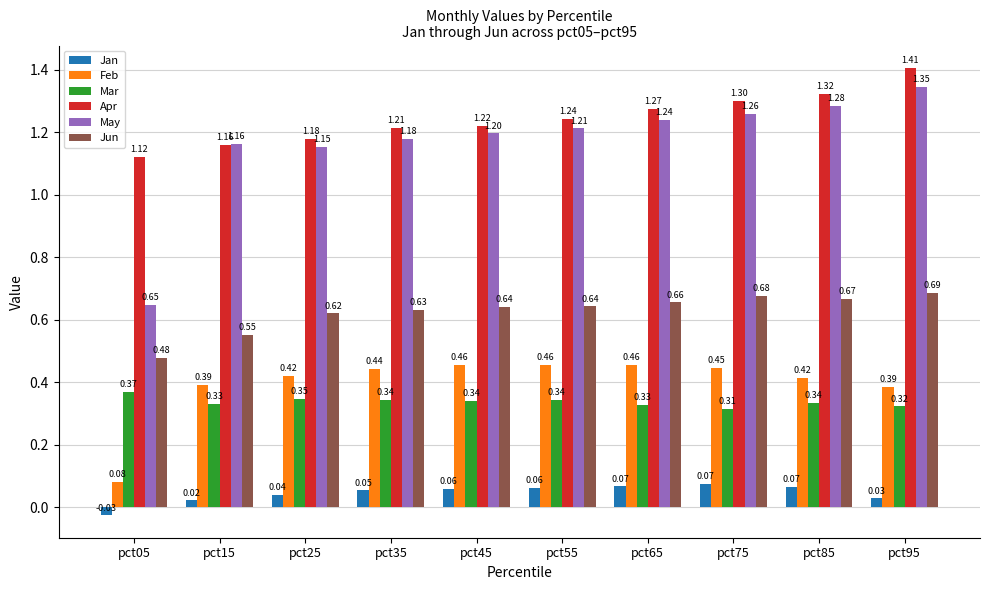

What are all the series names shown in the legend?

Jan, Feb, Mar, Apr, May, Jun